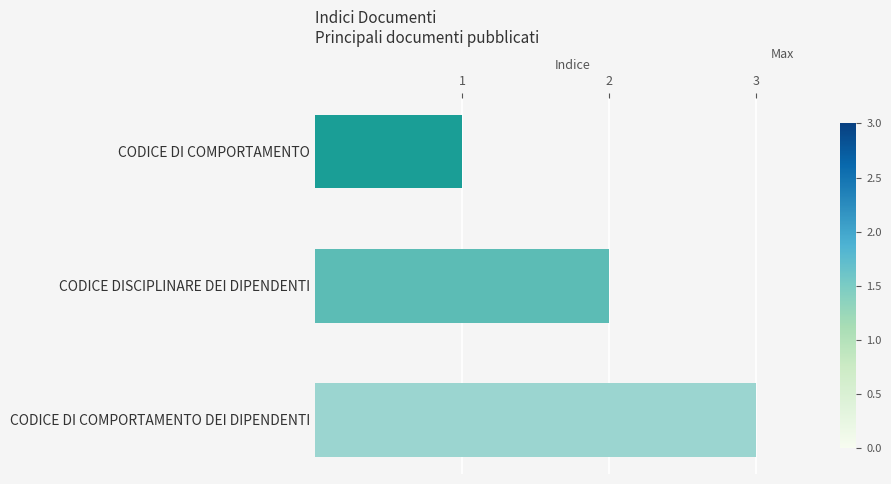

What is the maximum value shown in the chart?

3